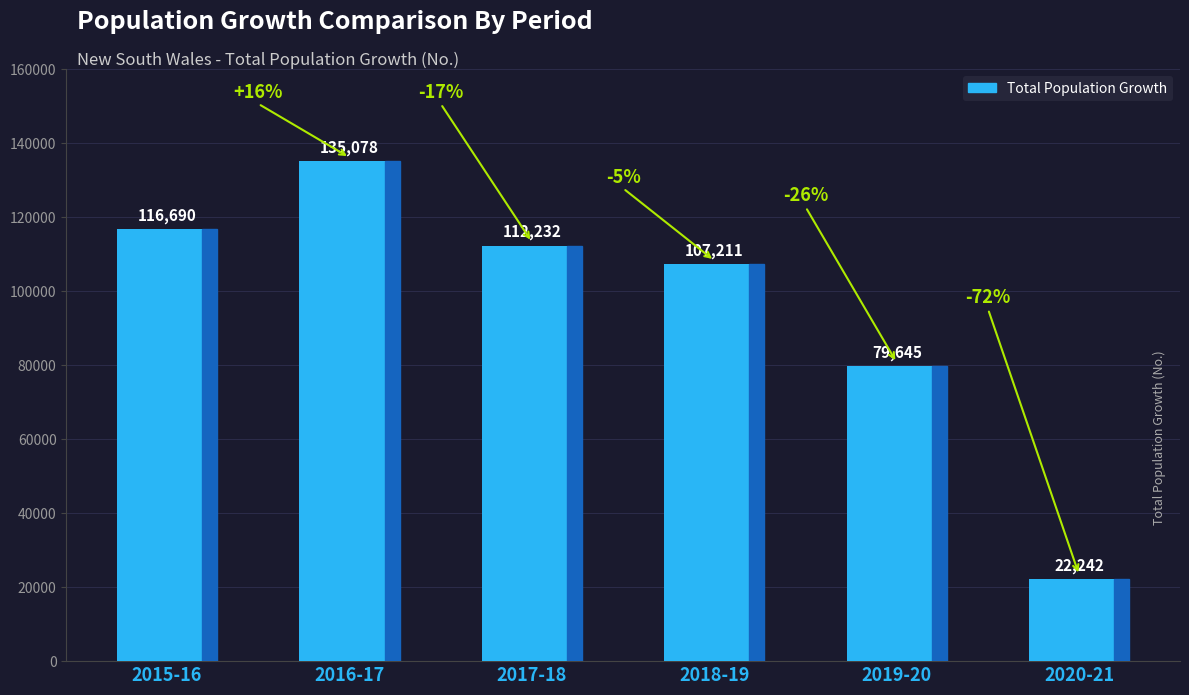

Reading right to left, transcribe all the data shown in this chart.

2020-21=22242	2019-20=79645	2018-19=107211	2017-18=112232	2016-17=135078	2015-16=116690